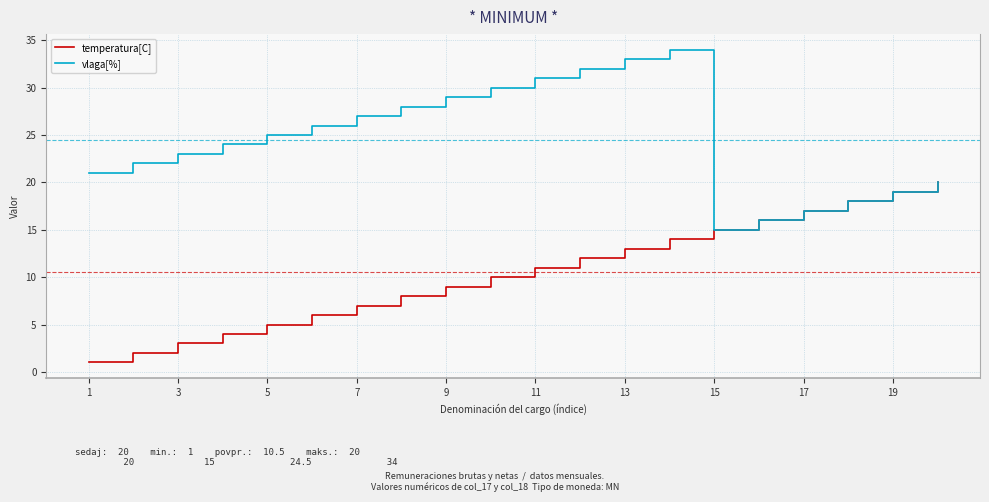

Which series has the largest total across all categories?

vlaga[%]